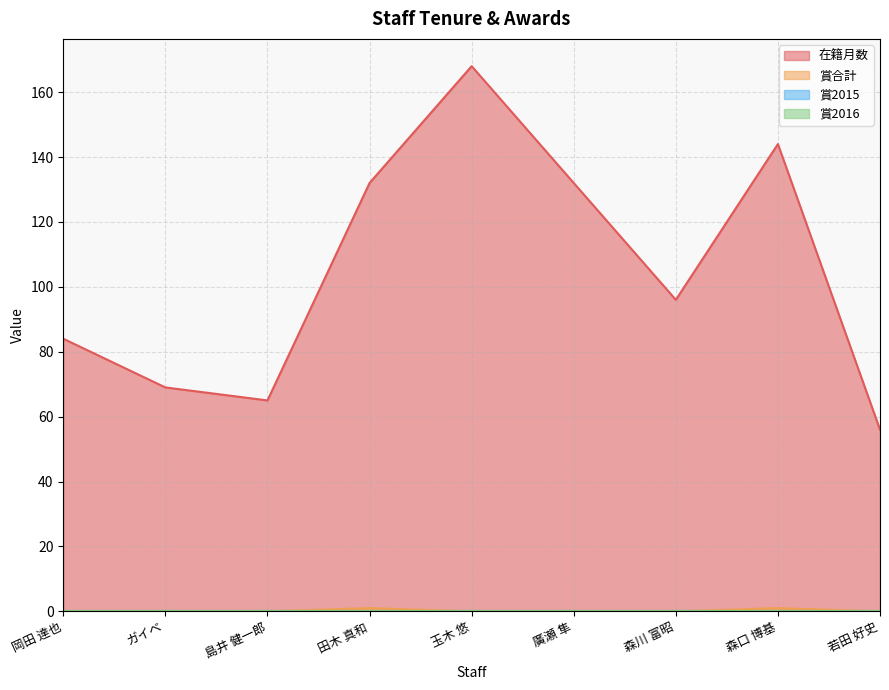

What is the difference between the maximum and second lowest values in the 賞合計 series?

1